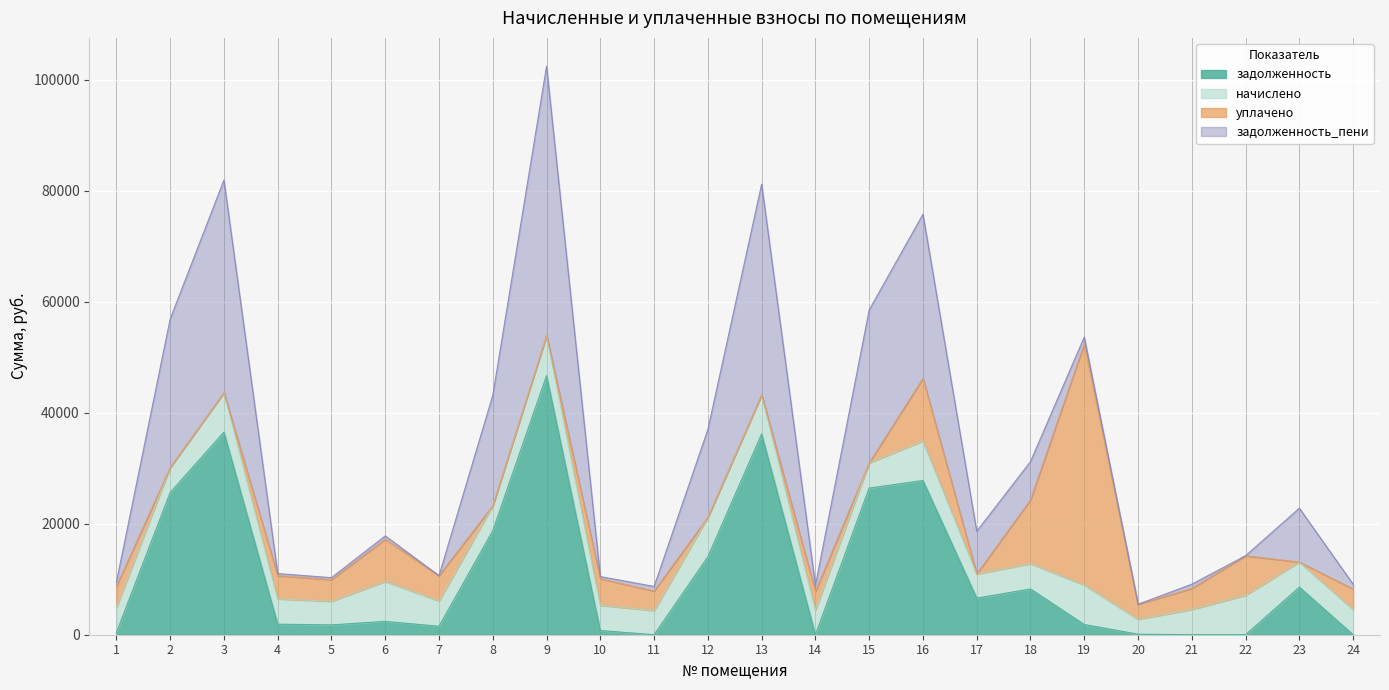

At which category is the sum across all series the highest?

9